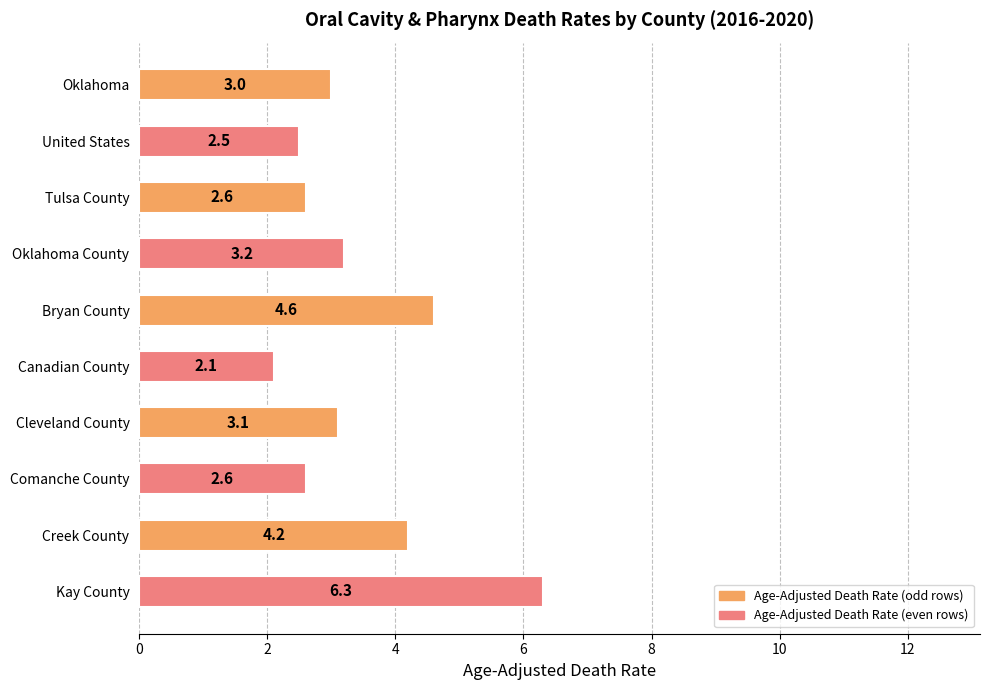

The chart shows a value of 3.7 at Tulsa County. True or false?

False